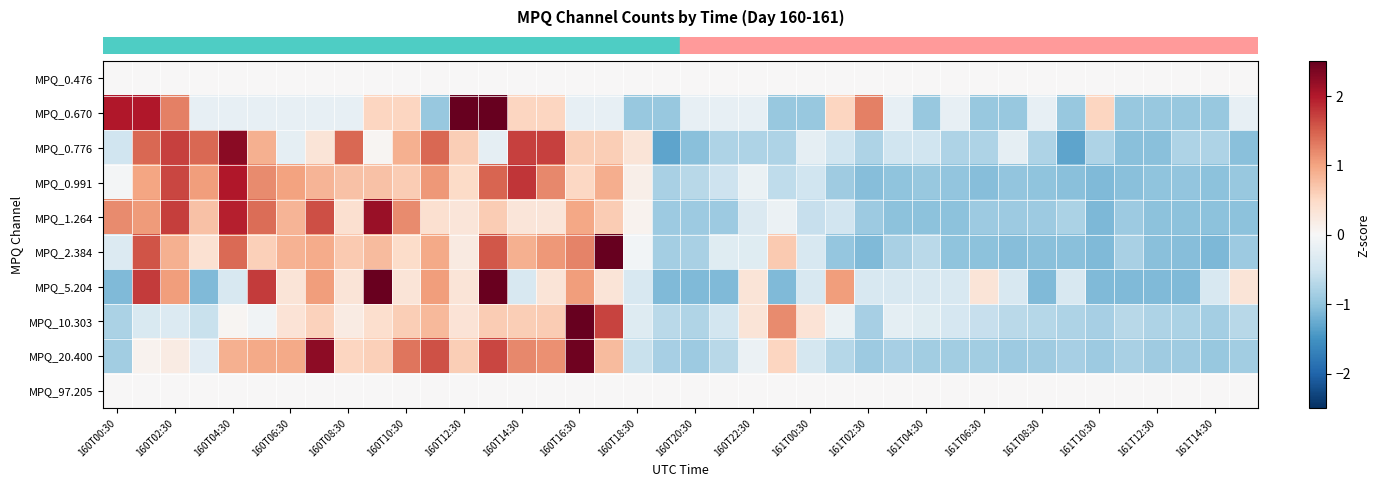

How many distinct data groups are displayed?

10